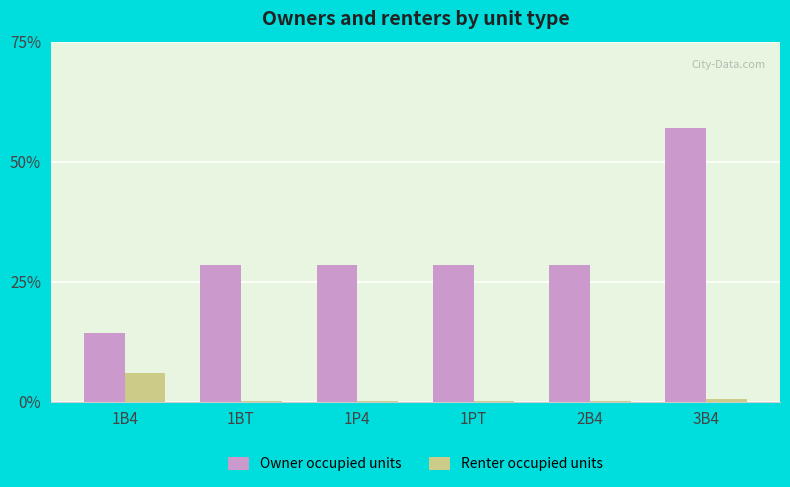

How many groups of bars are there?

6